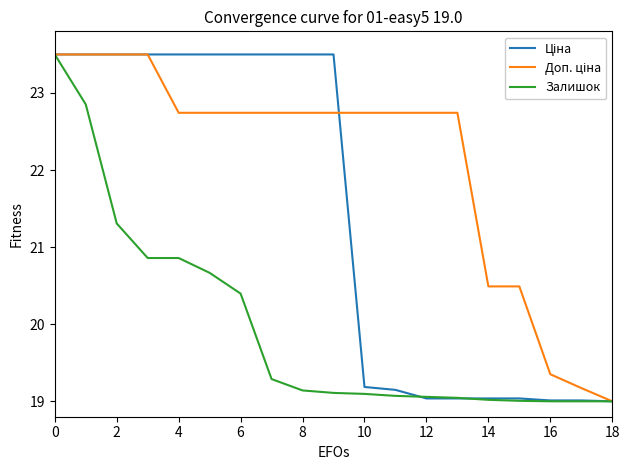

What is the greatest value displayed?

23.5